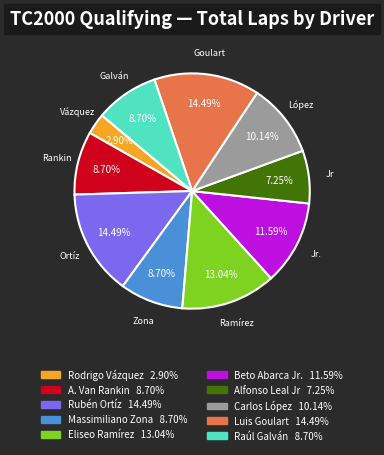

Does any single category account for the majority?

No